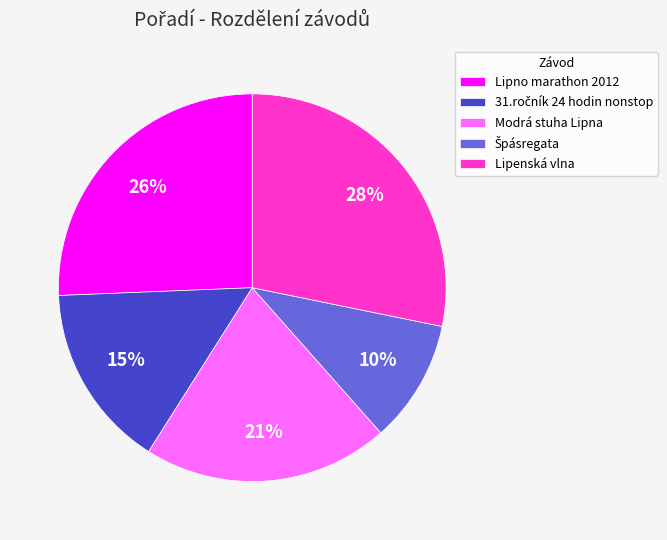

What percentage is the Lipenská vlna slice, to the nearest percent?

28%